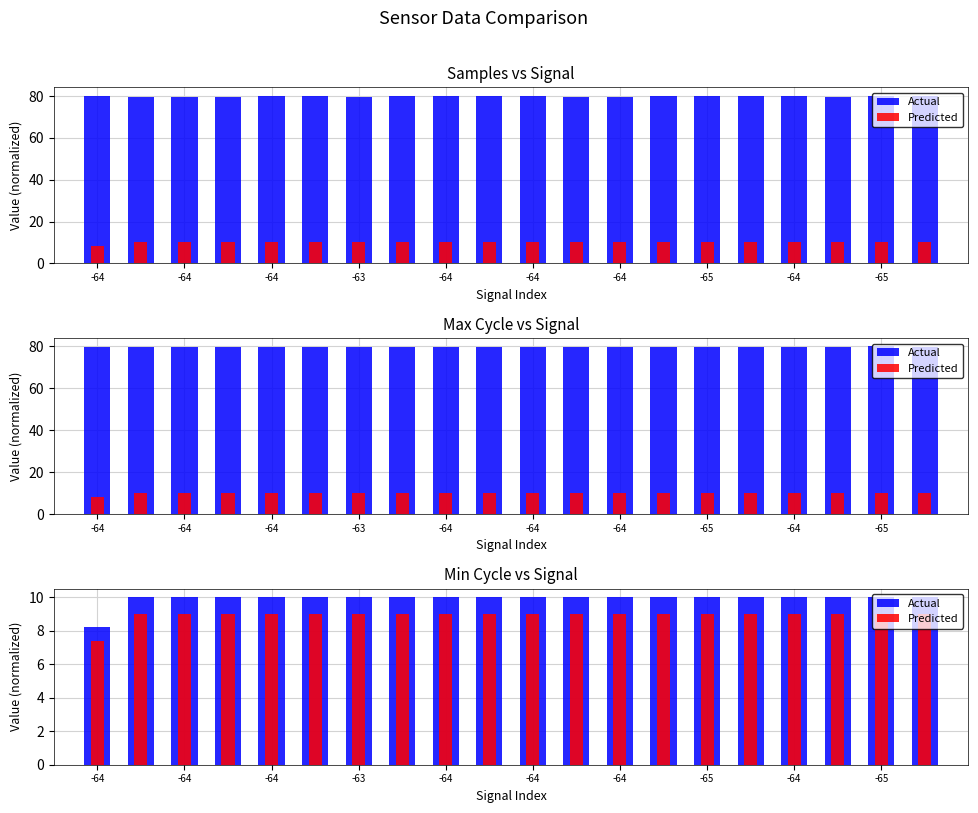

What is the minimum value shown in the chart?

7.4